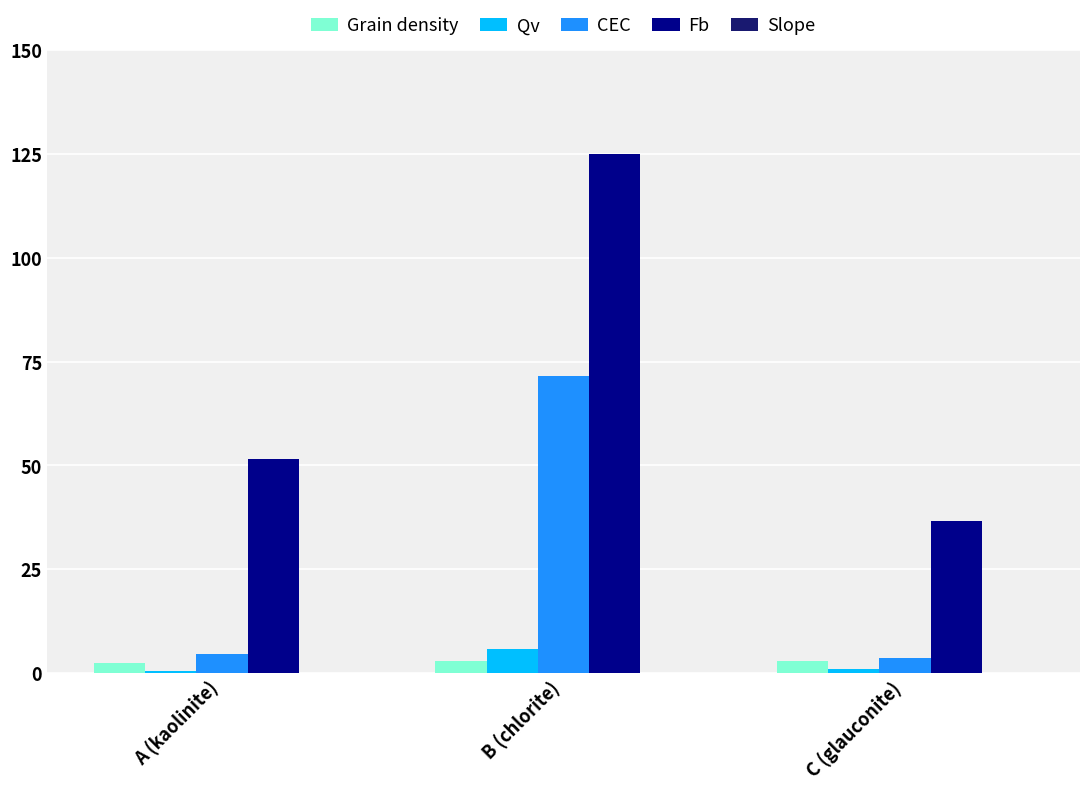

What is the sum of the CEC values at C (glauconite) and B (chlorite)?

75.1